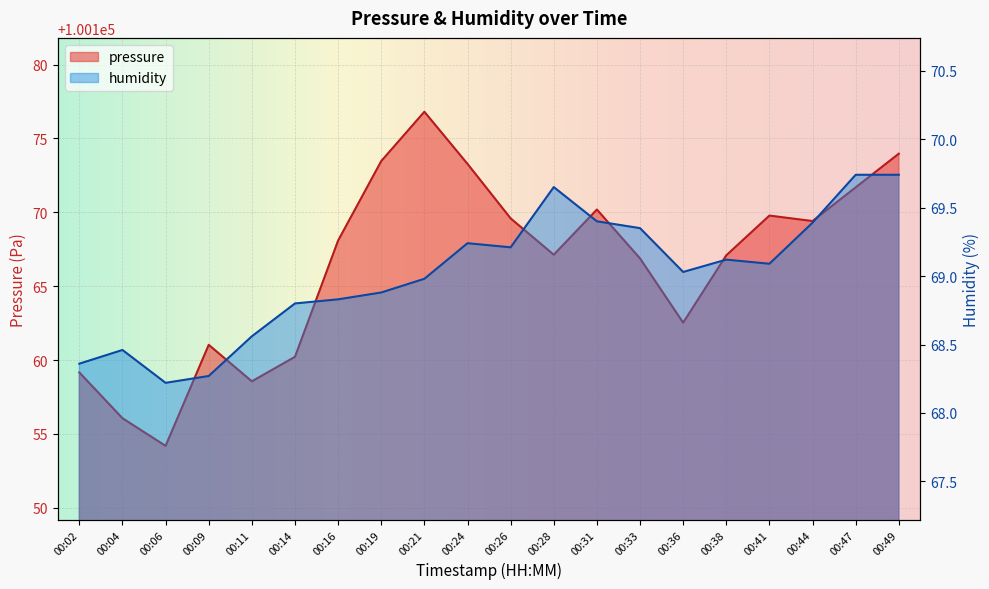

List the series in order of their overall mean, lowest first.

humidity, pressure